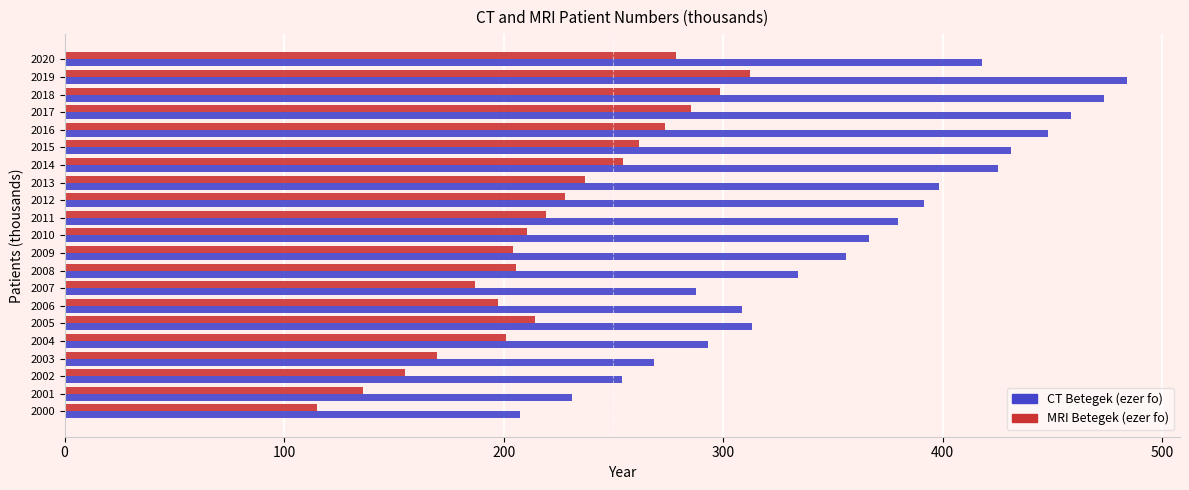

Which series changed the most between 2002 and 2007?

CT Betegek (ezer fo)